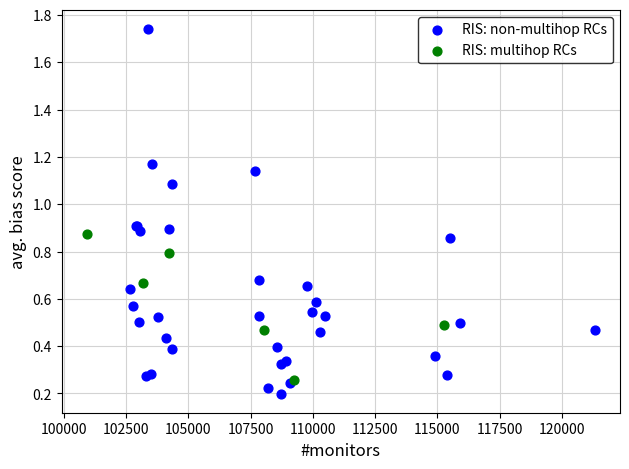

Which series has the widest spread of Y values?

RIS: non-multihop RCs